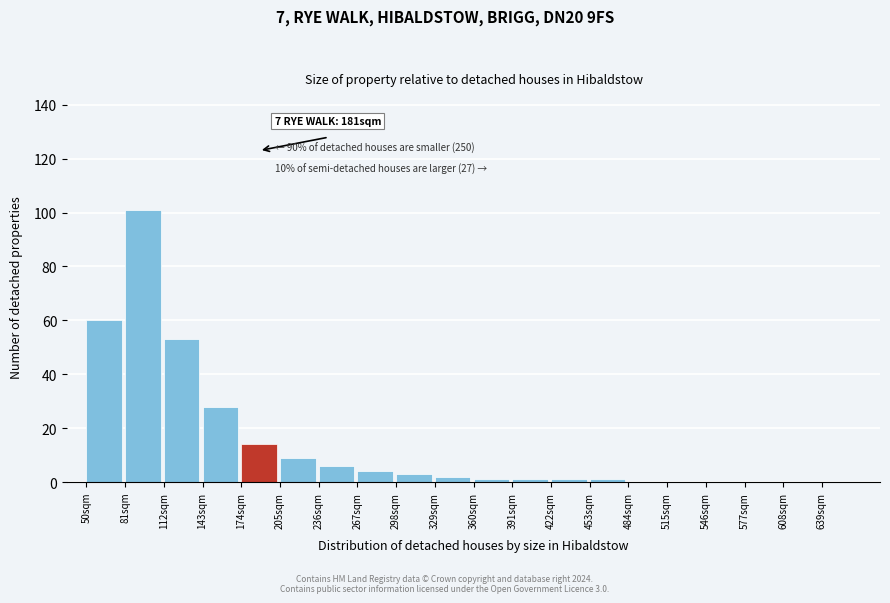

Reading left to right, extract all data points from this chart.

50sqm=60	81sqm=101	112sqm=53	143sqm=28	174sqm=14	205sqm=9	236sqm=6	267sqm=4	298sqm=3	329sqm=2	360sqm=1	391sqm=1	422sqm=1	453sqm=1	484sqm=0	515sqm=0	546sqm=0	577sqm=0	608sqm=0	639sqm=0